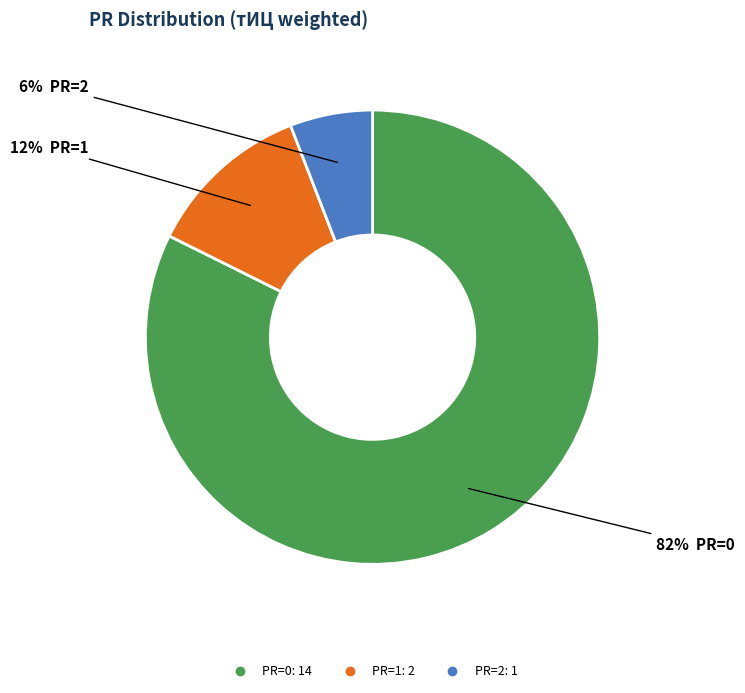

To the nearest percent, what is the average slice percentage?

33%